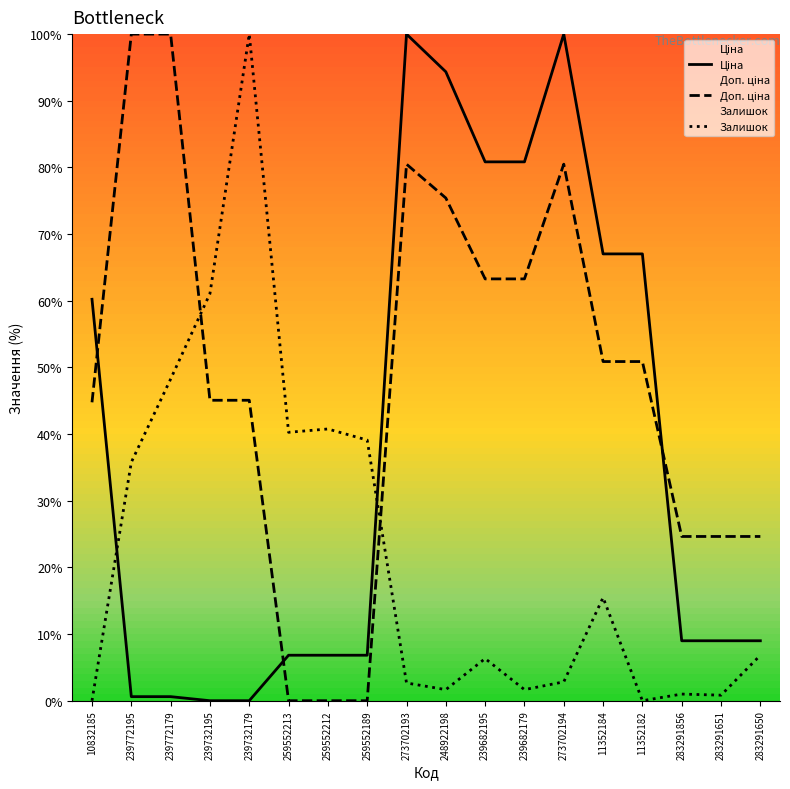

What is the sum of all Ціна values?

699.0